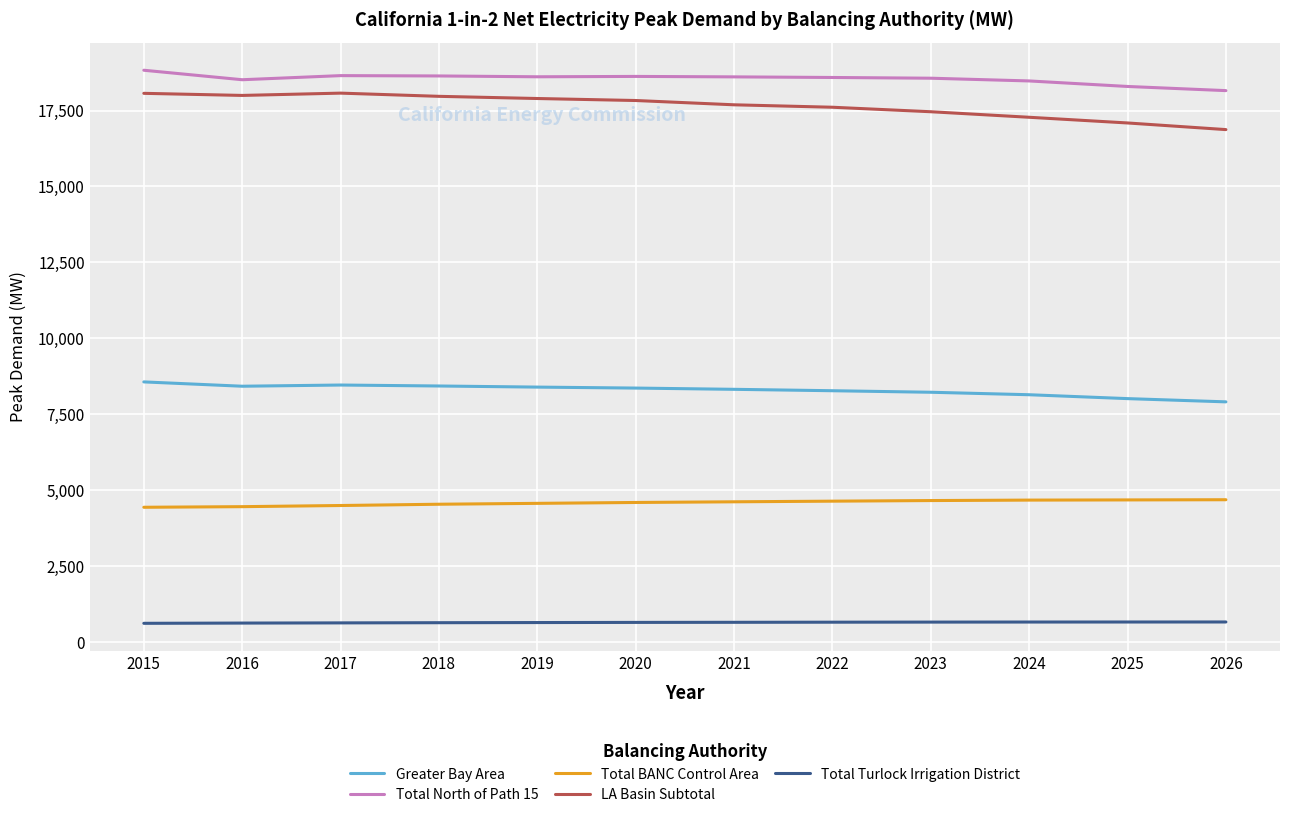

What is the maximum value for Total North of Path 15?

18825.0